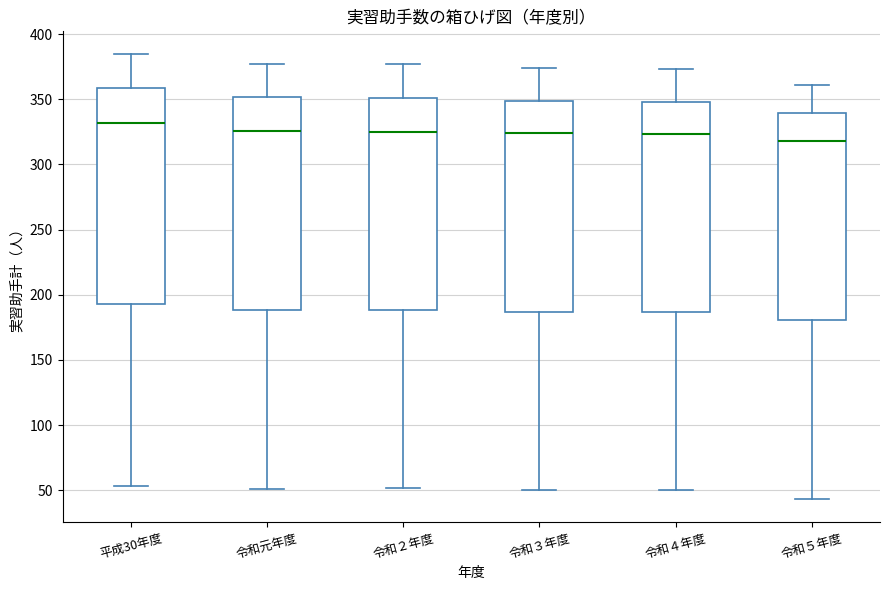

Reading left to right, read every box against the y-axis: the position of its median line, the range the box covers, and the ends of its whiskers. The values are not printed on the chart, so give them approximately, as read against the axis.

平成30年度: median 330, box 195 to 360, whiskers 55 to 385
令和元年度: median 325, box 190 to 350, whiskers 50 to 375
令和２年度: median 325, box 190 to 350, whiskers 50 to 375
令和３年度: median 325, box 185 to 350, whiskers 50 to 375
令和４年度: median 325, box 185 to 350, whiskers 50 to 375
令和５年度: median 320, box 180 to 340, whiskers 45 to 360